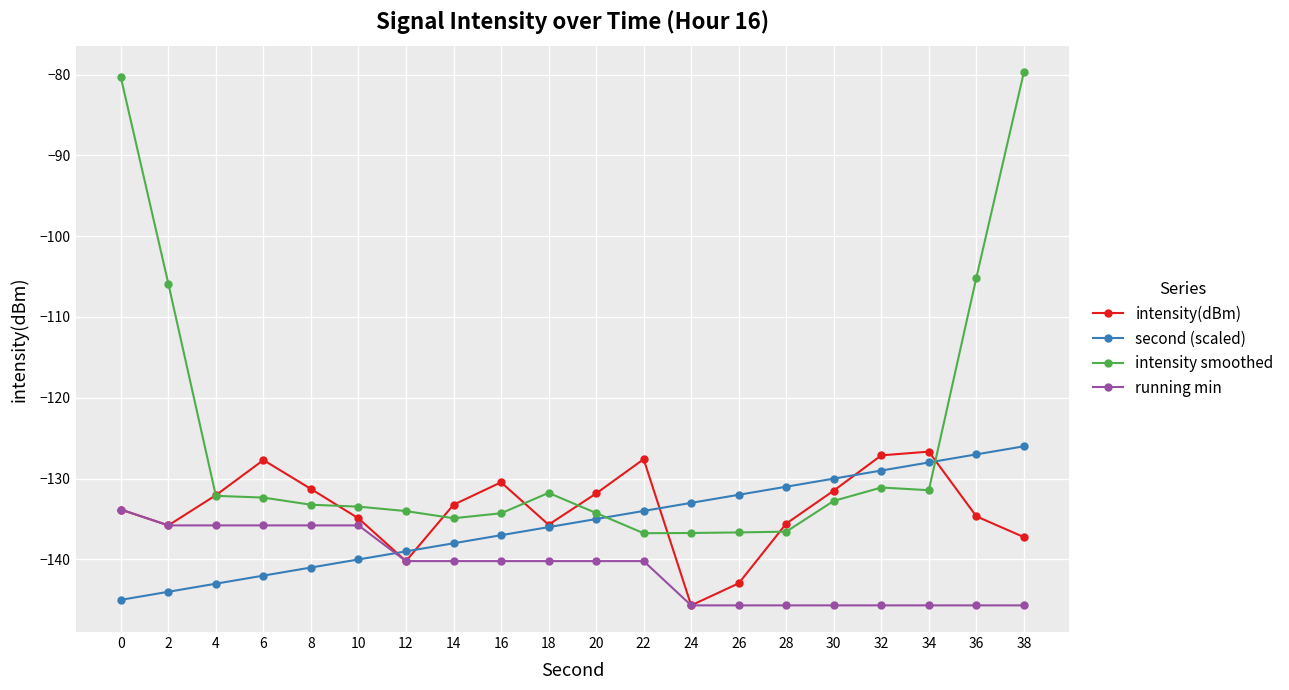

What is the minimum value shown in the chart?

-145.7